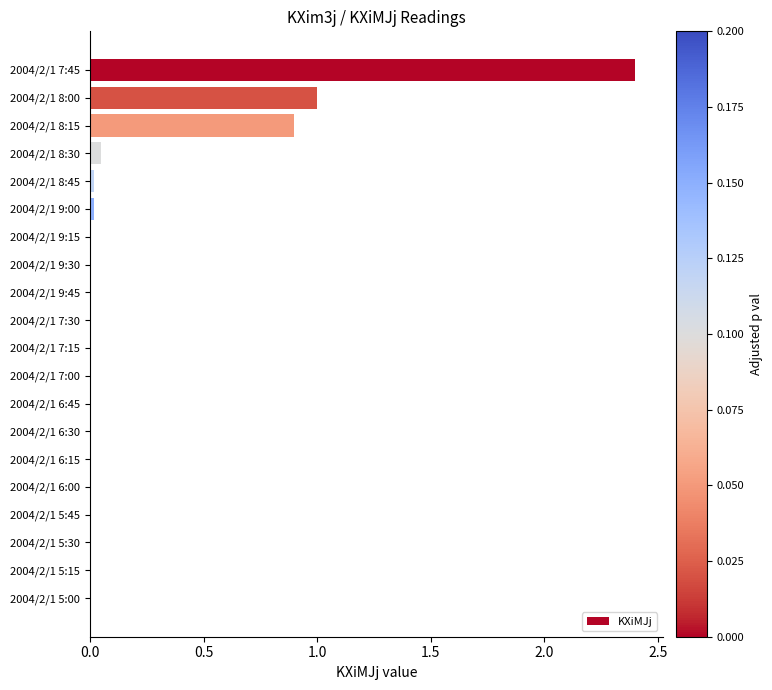

What is the maximum value shown in the chart?

2.4